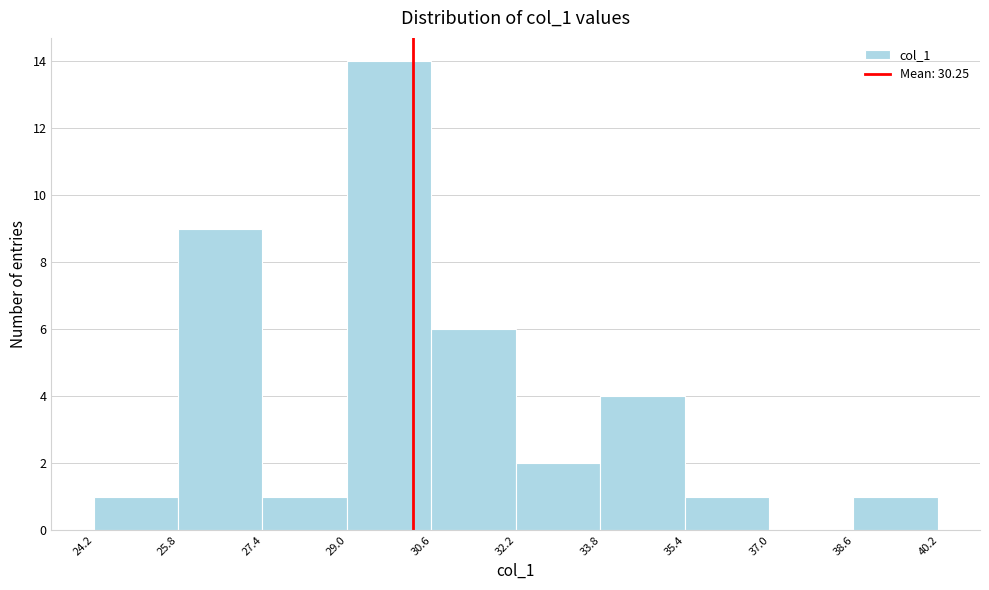

Over which range of the x-axis is the bar tallest?

29.0 to 30.6